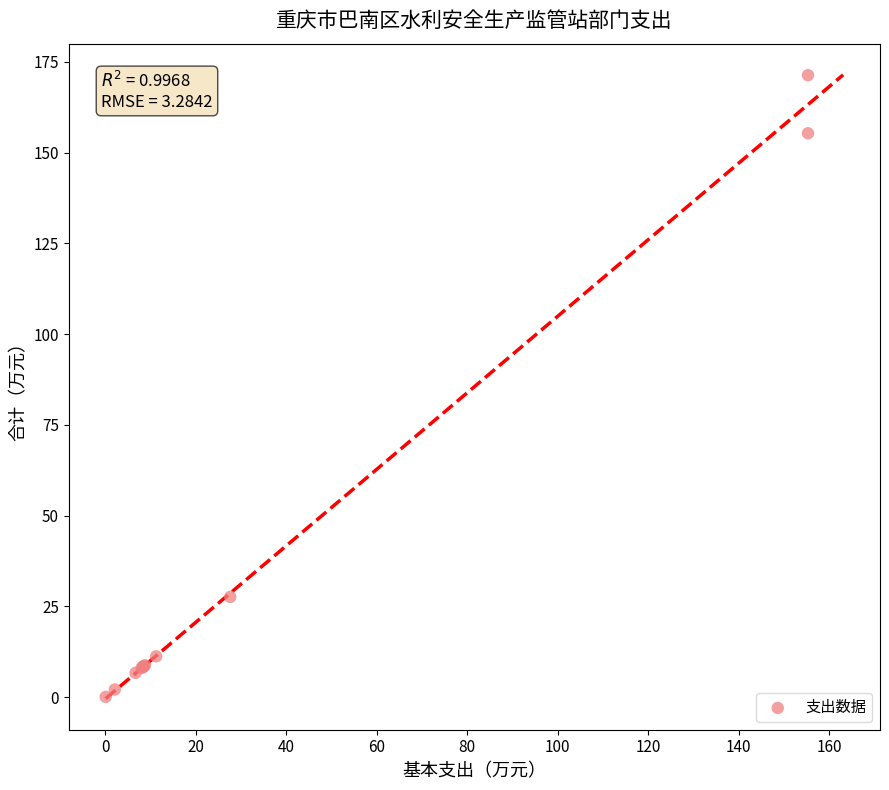

What Y value in the scatter plot is closest to 85?

27.6